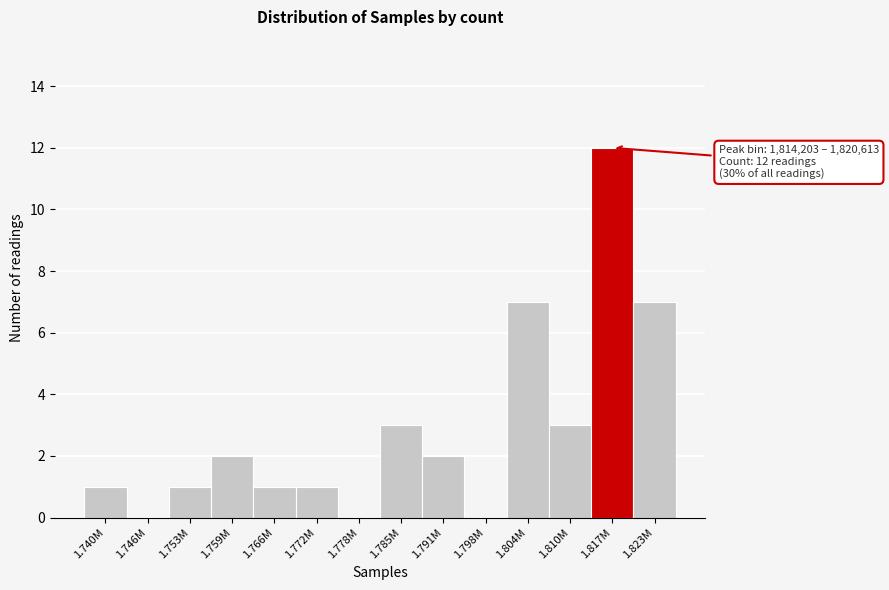

Reading left to right, list all the values displayed in this chart.

1.740M=1	1.746M=0	1.753M=1	1.759M=2	1.766M=1	1.772M=1	1.778M=0	1.785M=3	1.791M=2	1.798M=0	1.804M=7	1.810M=3	1.817M=12	1.823M=7